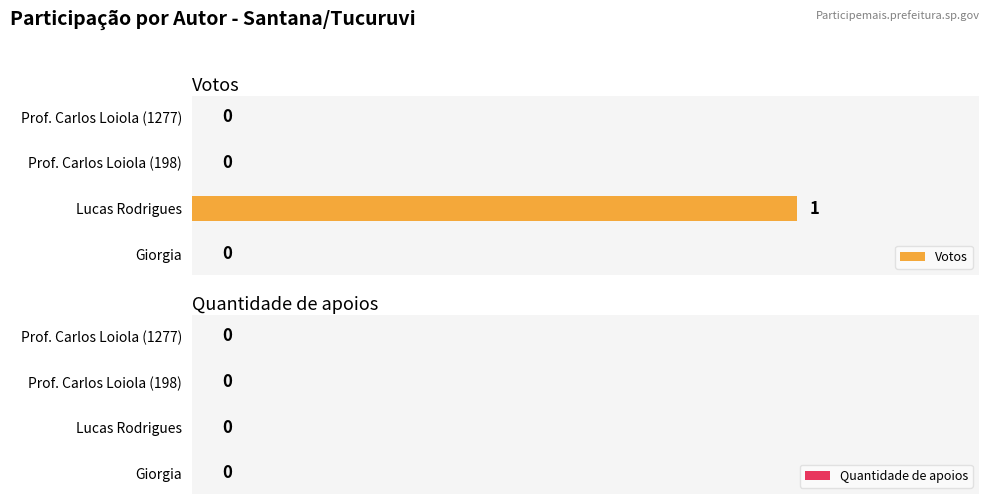

Is it true that the value at Prof. Carlos Loiola (198) is 1?

False